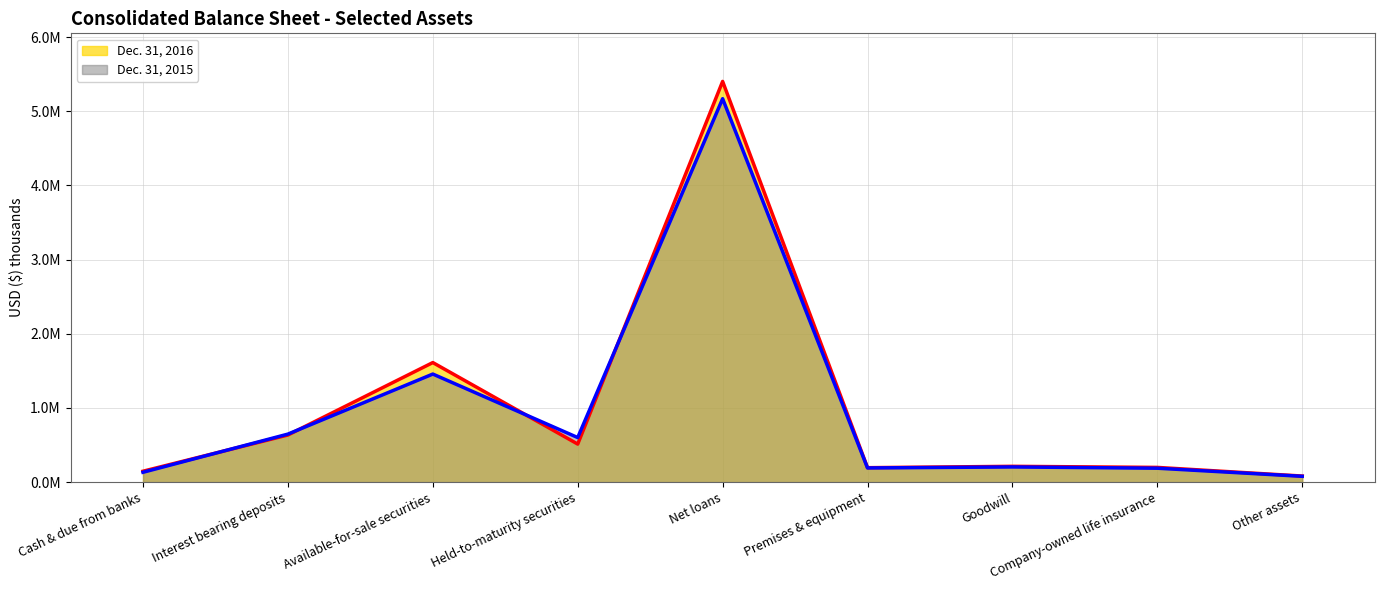

How many categories are shown in the chart?

9